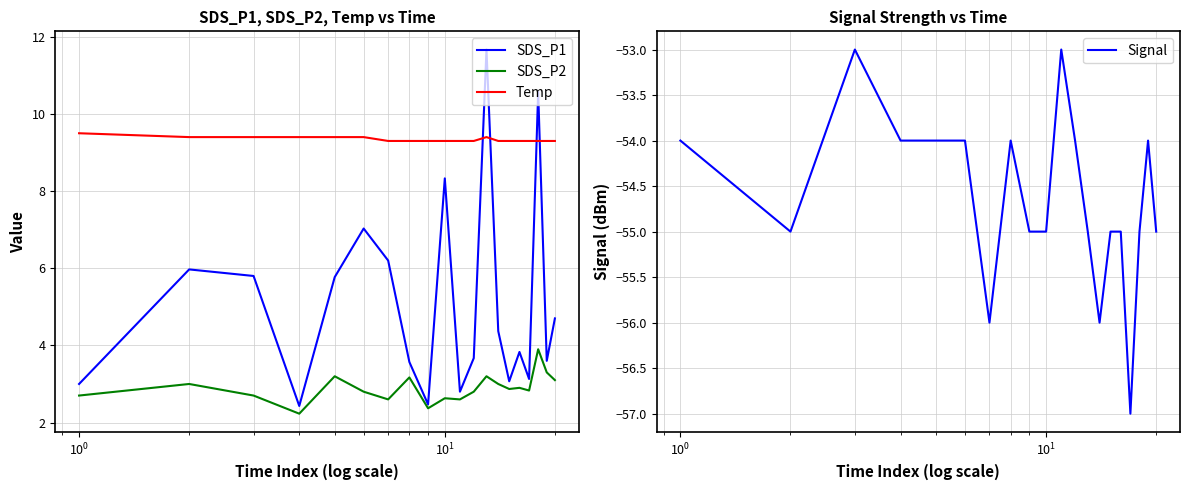

True or false: Temp and SDS_P2 intersect in this chart.

False